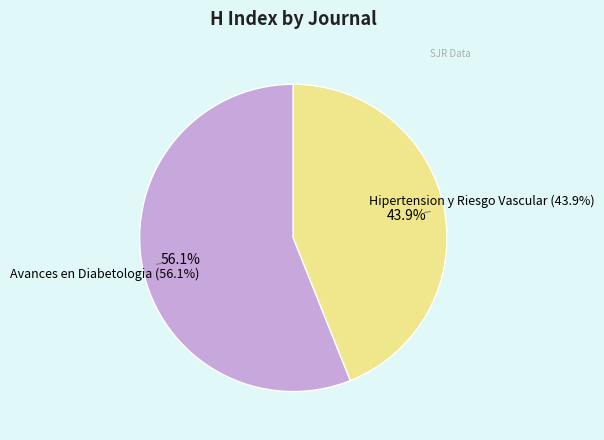

Which category has the biggest portion of the pie?

Avances en Diabetologia